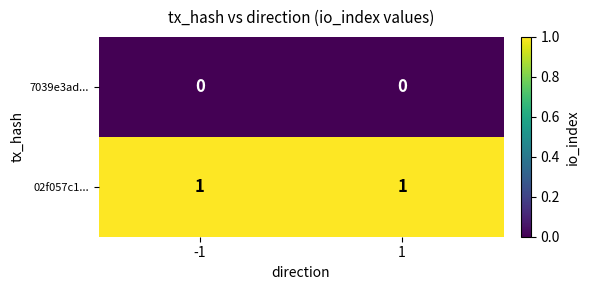

The 02f057c1... series shows 1 at -1. True or false?

True